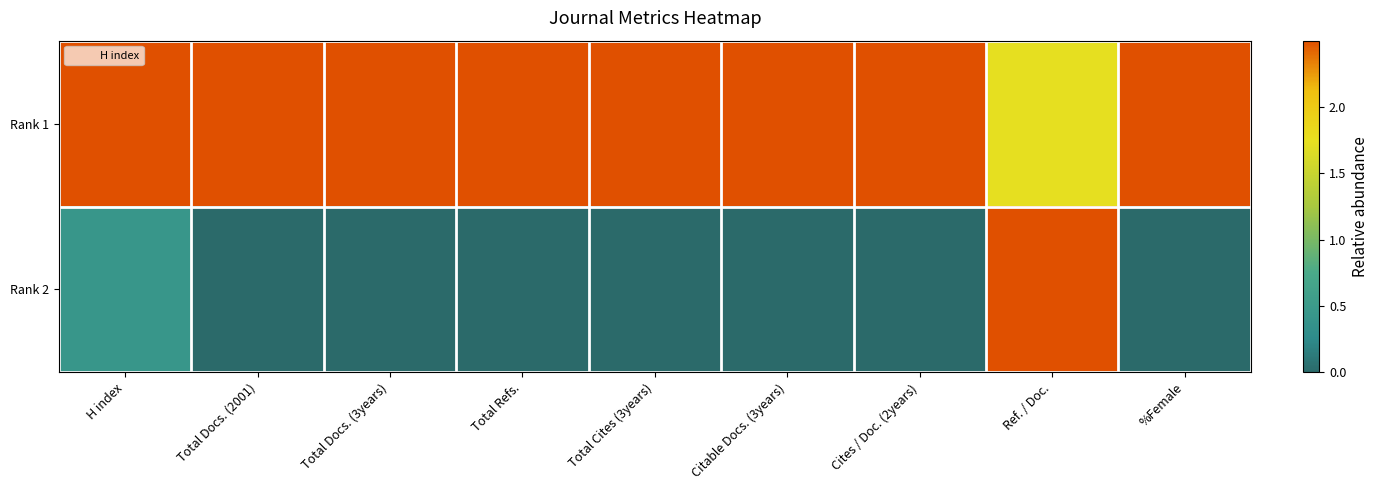

Reading left to right, transcribe all the data shown in this chart.

Rank 1: H index=2.5	Total Docs. (2001)=2.5	Total Docs. (3years)=2.5	Total Refs.=2.5	Total Cites (3years)=2.5	Citable Docs. (3years)=2.5	Cites / Doc. (2years)=2.5	Ref. / Doc.=1.7	%Female=2.5
Rank 2: H index=0.4	Total Docs. (2001)=0.0	Total Docs. (3years)=0.0	Total Refs.=0.0	Total Cites (3years)=0.0	Citable Docs. (3years)=0.0	Cites / Doc. (2years)=0.0	Ref. / Doc.=2.5	%Female=0.0